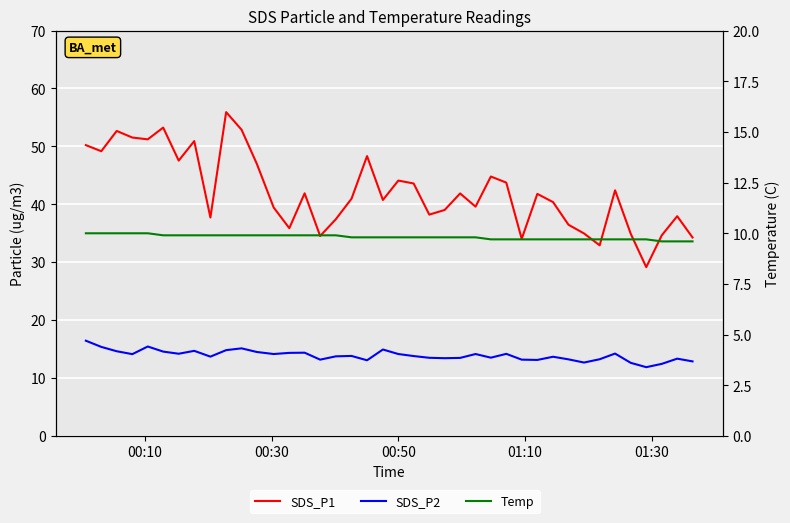

At how many categories does at least one series exceed 26?

40